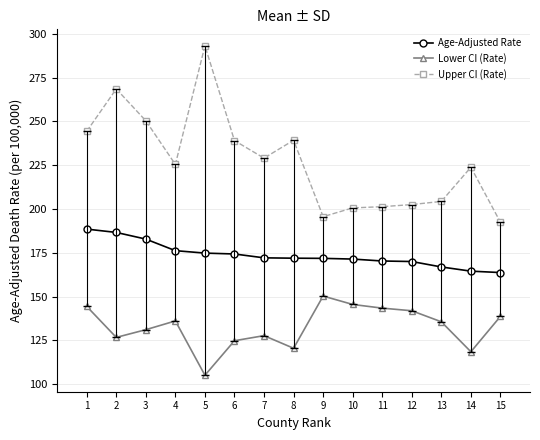

Which label corresponds to the smallest value in the chart?

5